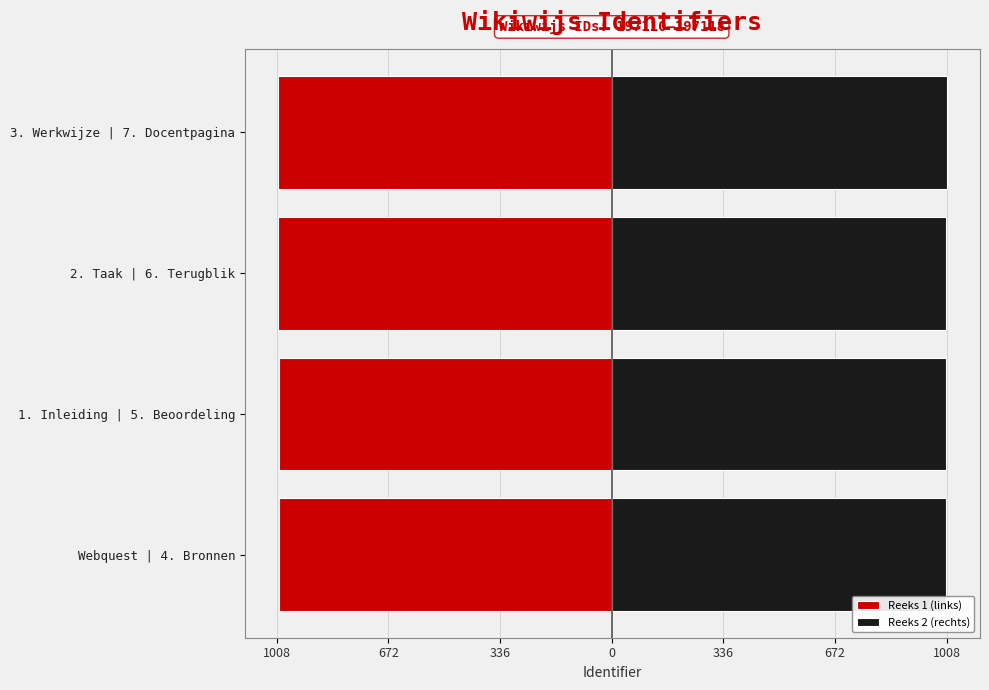

The Reeks 2 (rechts) series shows 1005 at 1008. True or false?

True